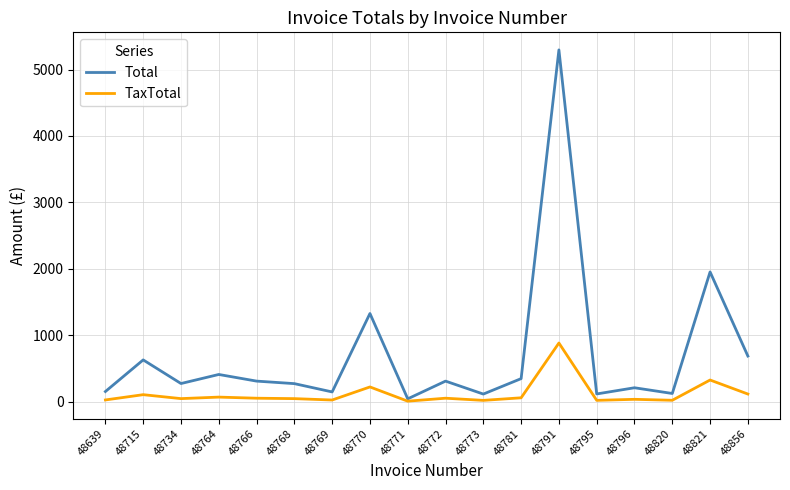

What is the highest value of the Total series?

5295.6